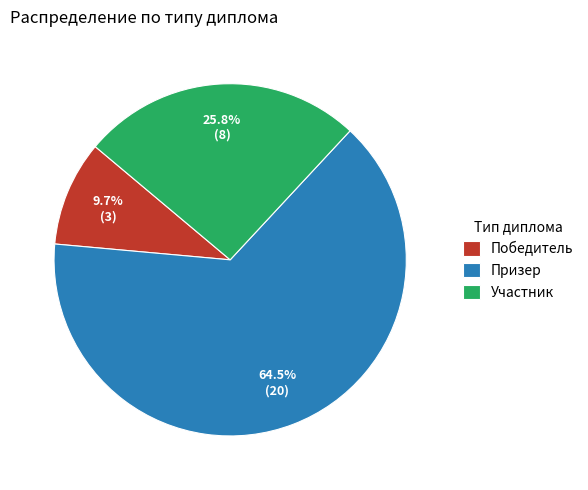

What is the ratio of the value at Участник to the value at Победитель?

2.7